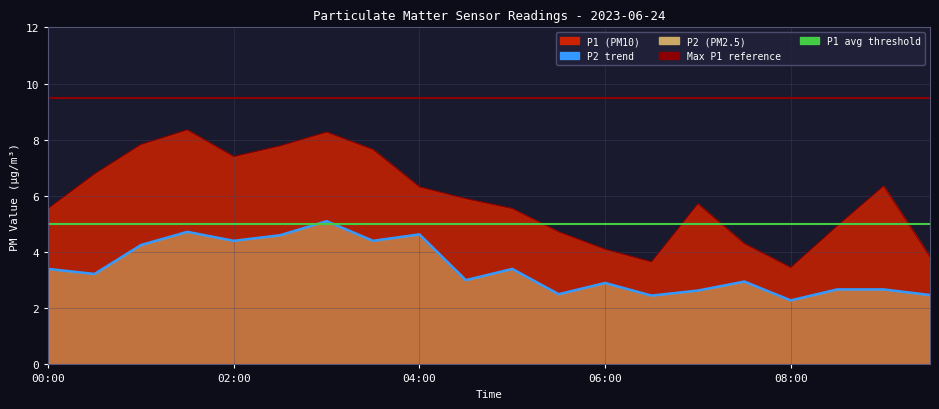

At which category does P1 reach its first local valley?

02:00